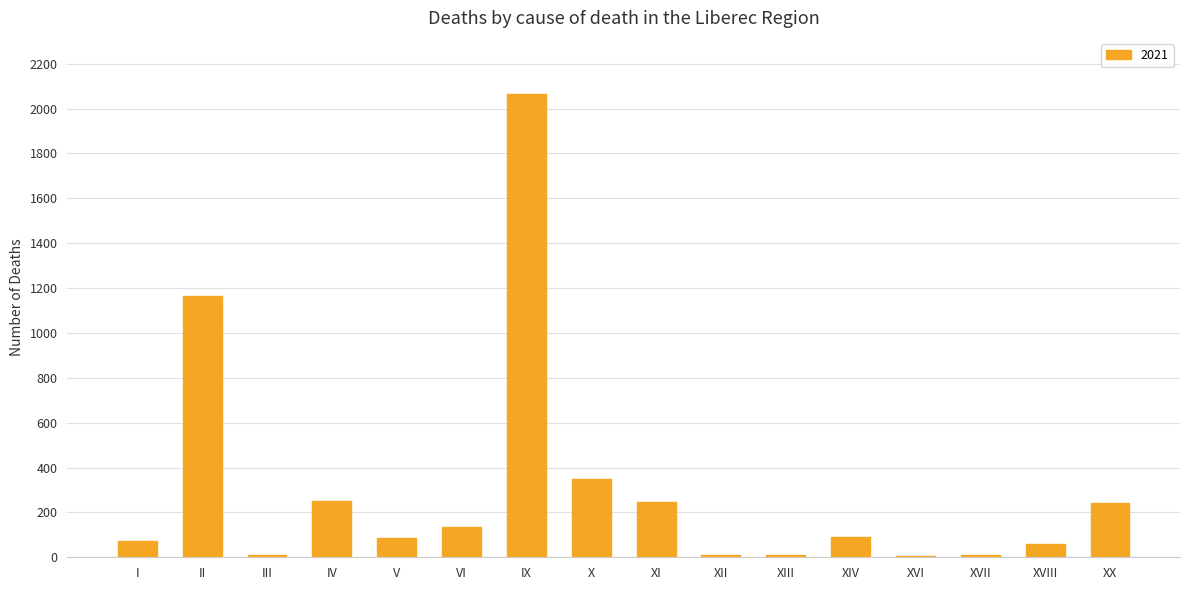

Where is the data nearest to the value 1035?

II